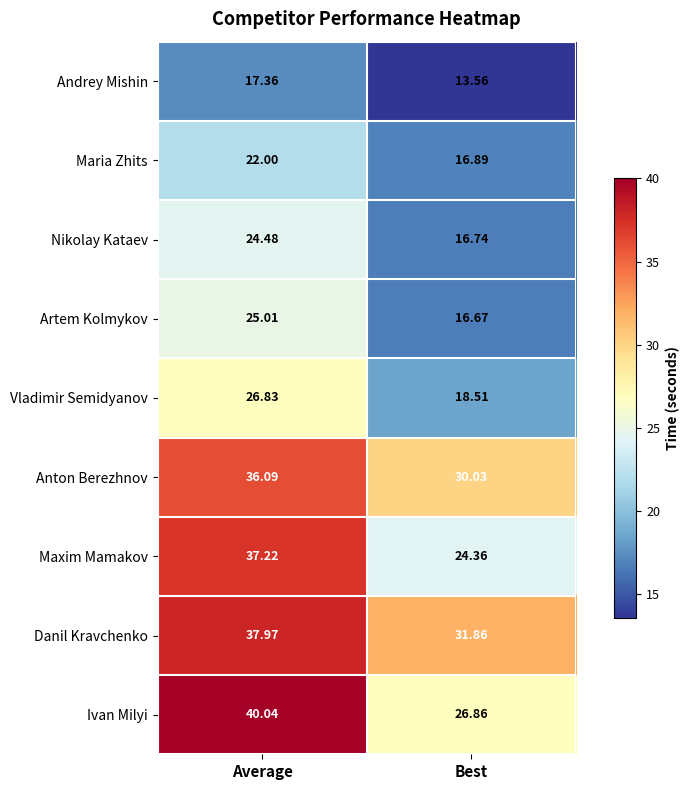

Rank the series by their maximum value, from highest to lowest.

Ivan Milyi, Danil Kravchenko, Maxim Mamakov, Anton Berezhnov, Vladimir Semidyanov, Artem Kolmykov, Nikolay Kataev, Maria Zhits, Andrey Mishin